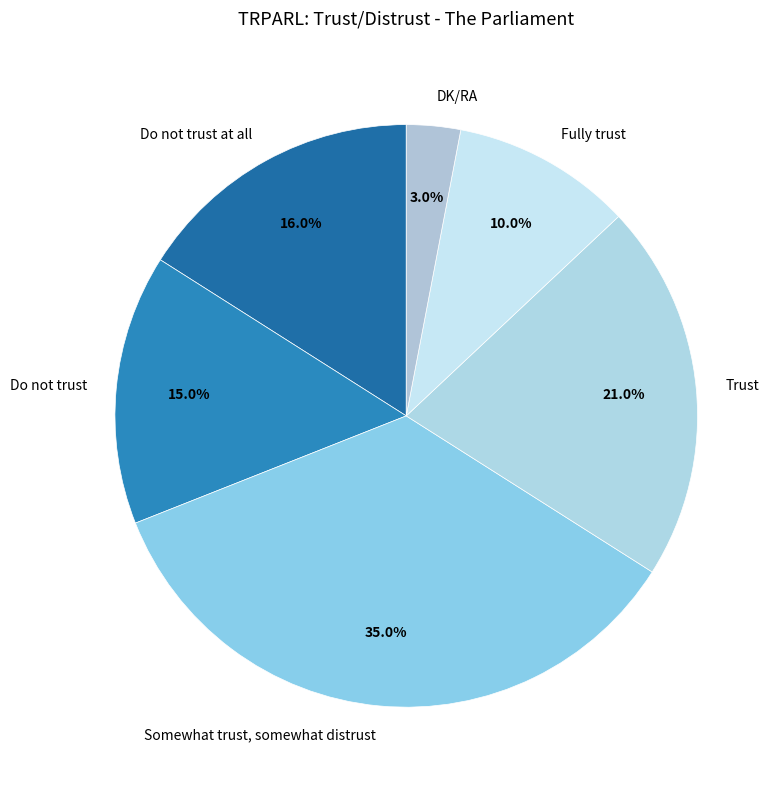

Which slice is the smallest?

DK/RA